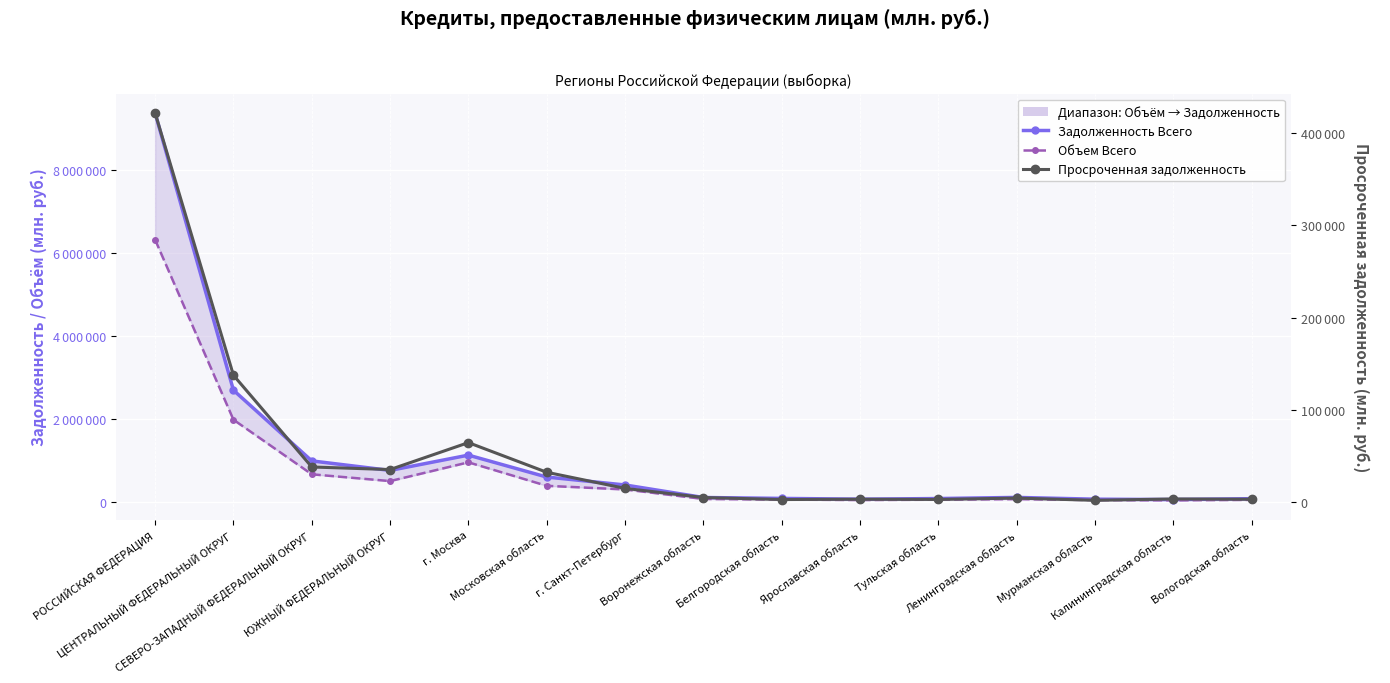

Where is the first local minimum for Объем Всего?

ЮЖНЫЙ ФЕДЕРАЛЬНЫЙ ОКРУГ